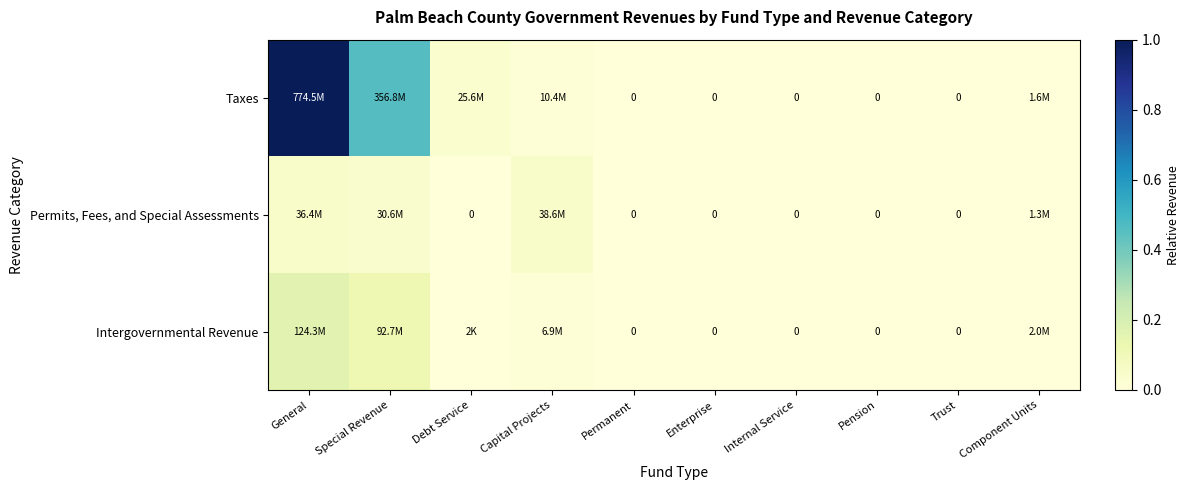

What is the difference between the maximum and minimum values in the Taxes series?

1.0